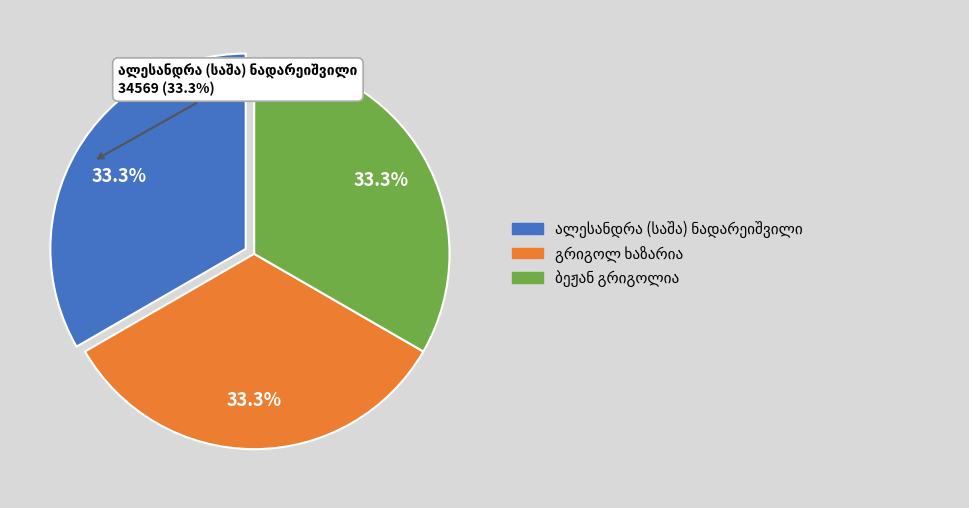

How many slices are in this pie chart?

3